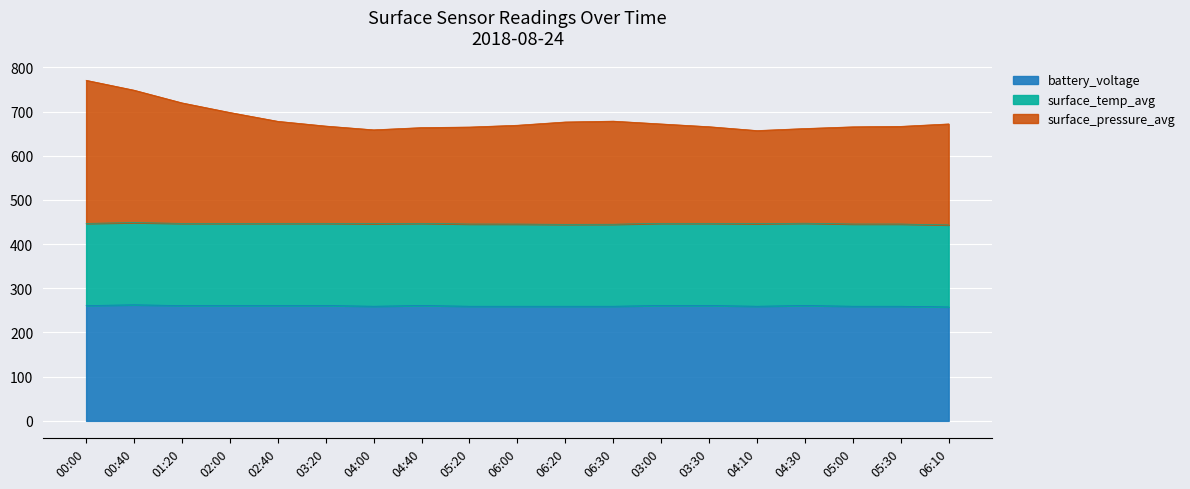

Which category has the lowest value across all series?

06:10